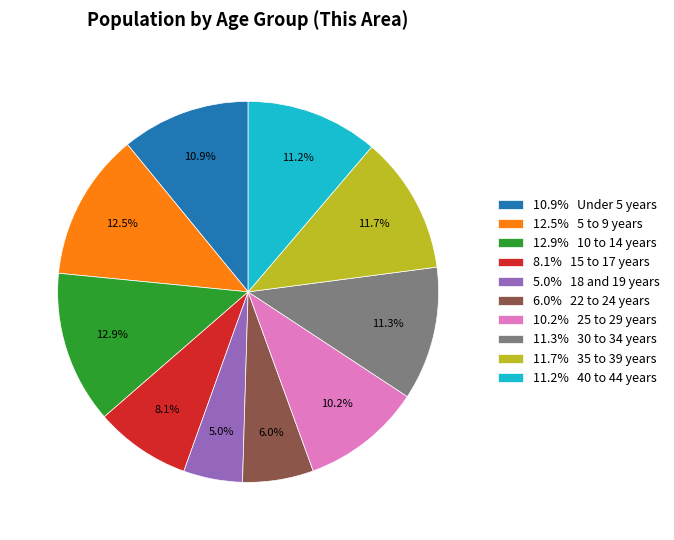

Which category has the smallest portion of the pie?

5.0% 18 and 19 years